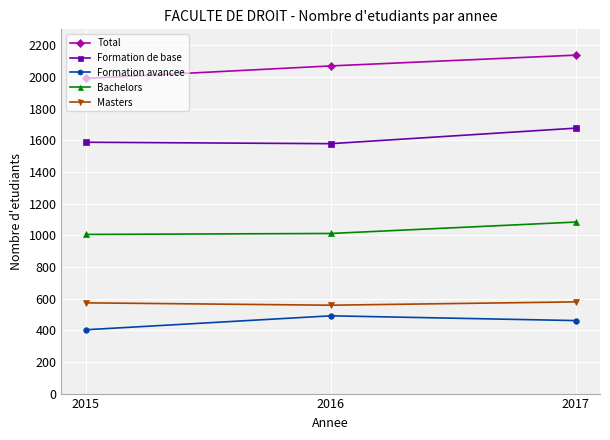

What is the sum of the Total values at 2016 and 2015?

4059